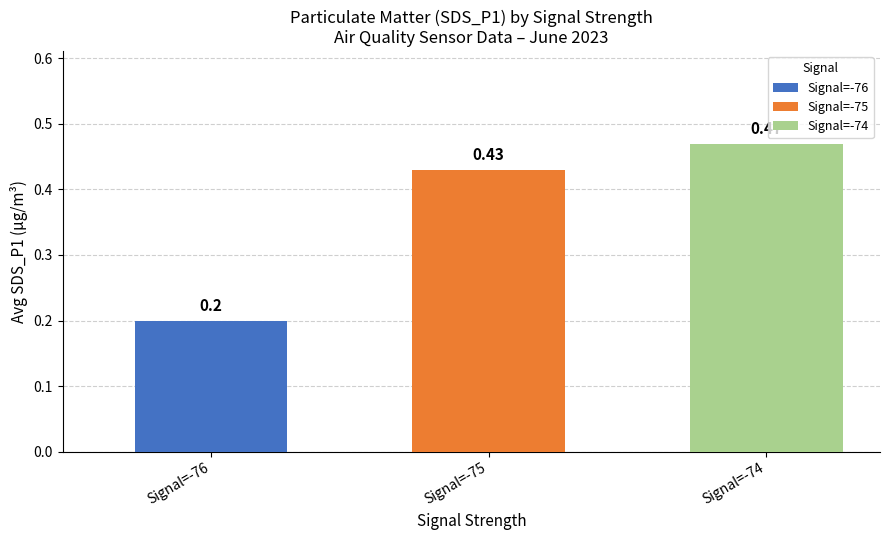

List the labels in order of value, largest first.

Signal=-74, Signal=-75, Signal=-76